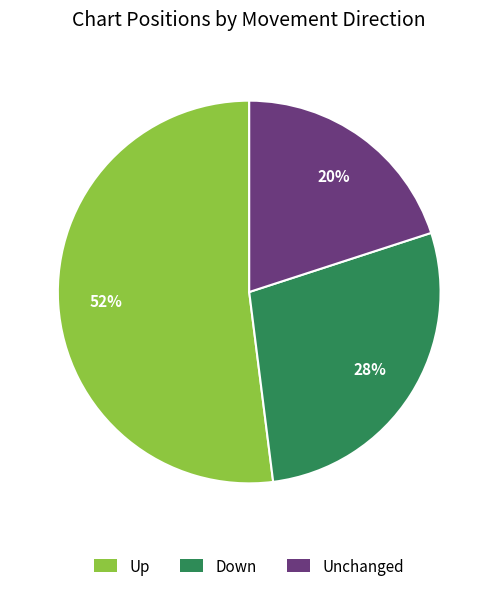

Approximately how many times larger is the value at Down compared to Unchanged?

1.4